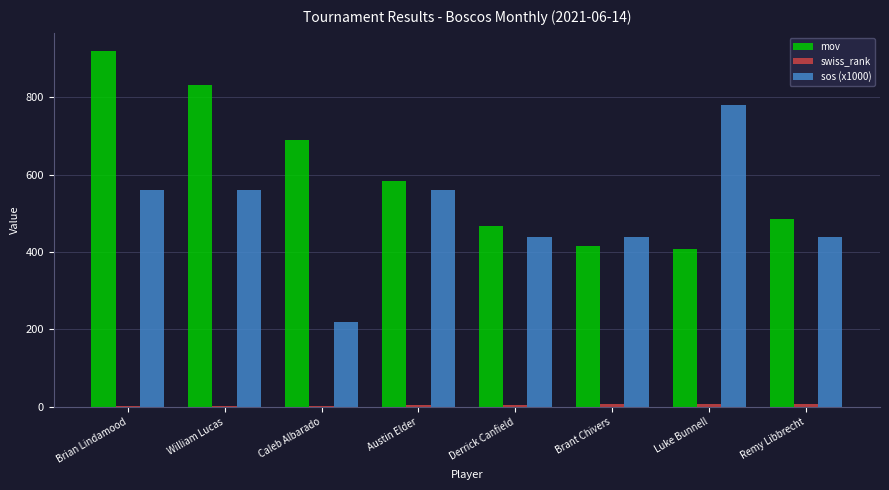

What is the greatest value displayed?

921